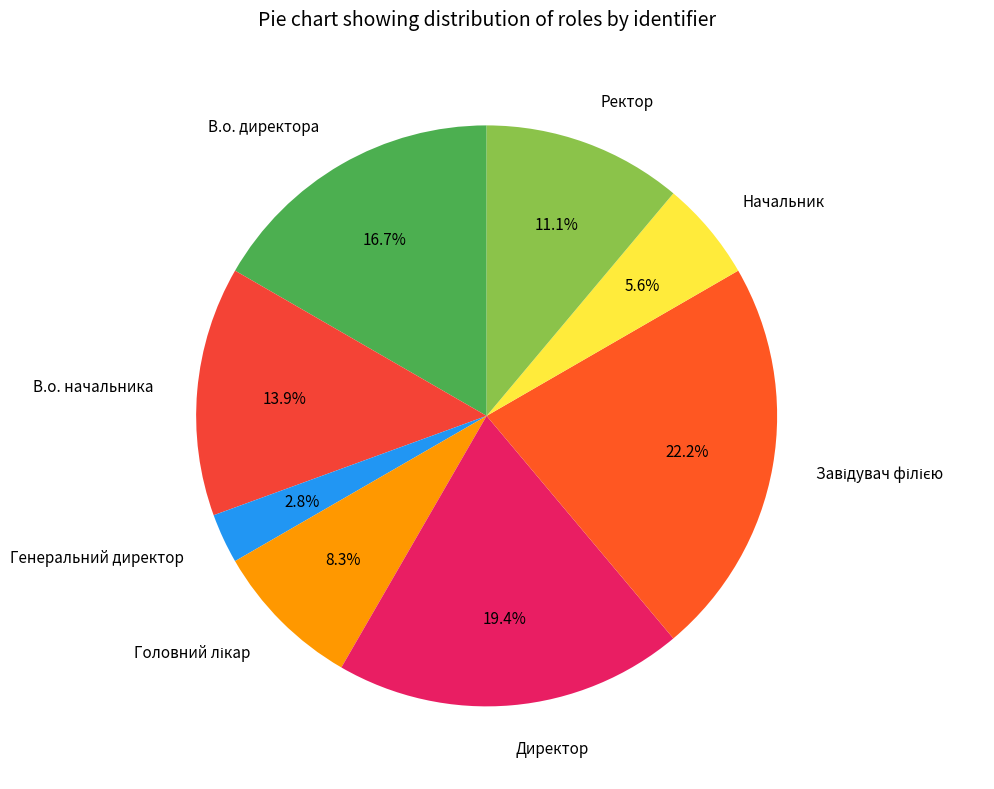

What is the smallest slice in the pie chart?

Генеральний директор